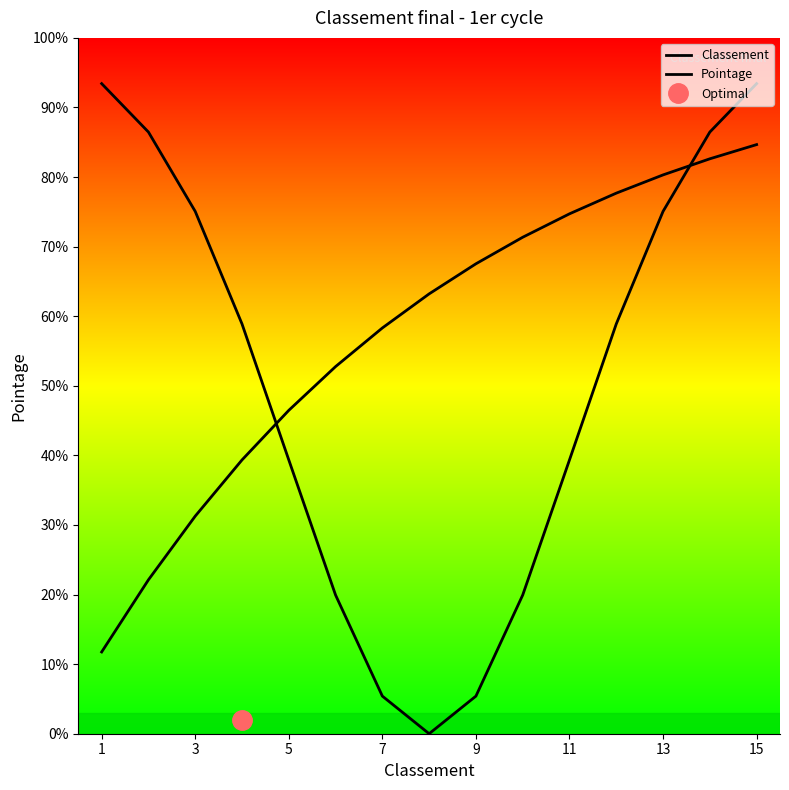

How many values in Classement are above zero?

14